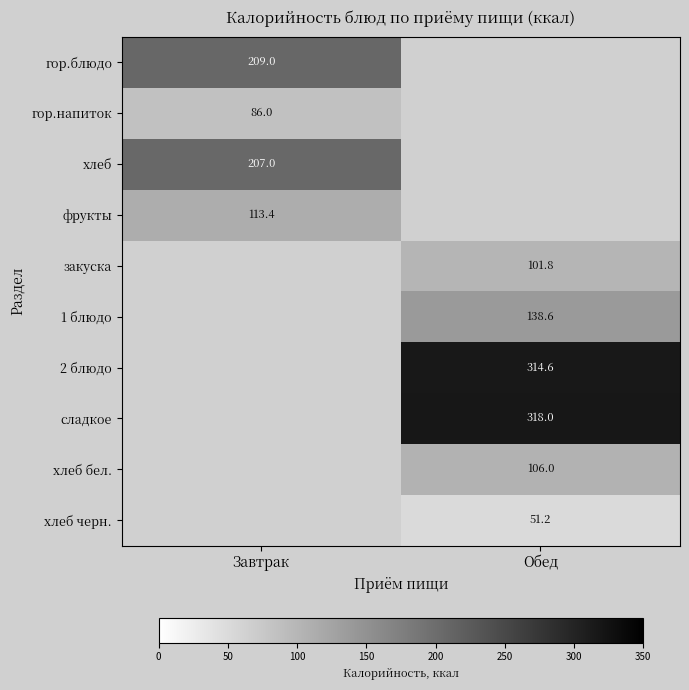

Is the value of закуска at Обед greater than the value of гор.блюдо at Завтрак?

No